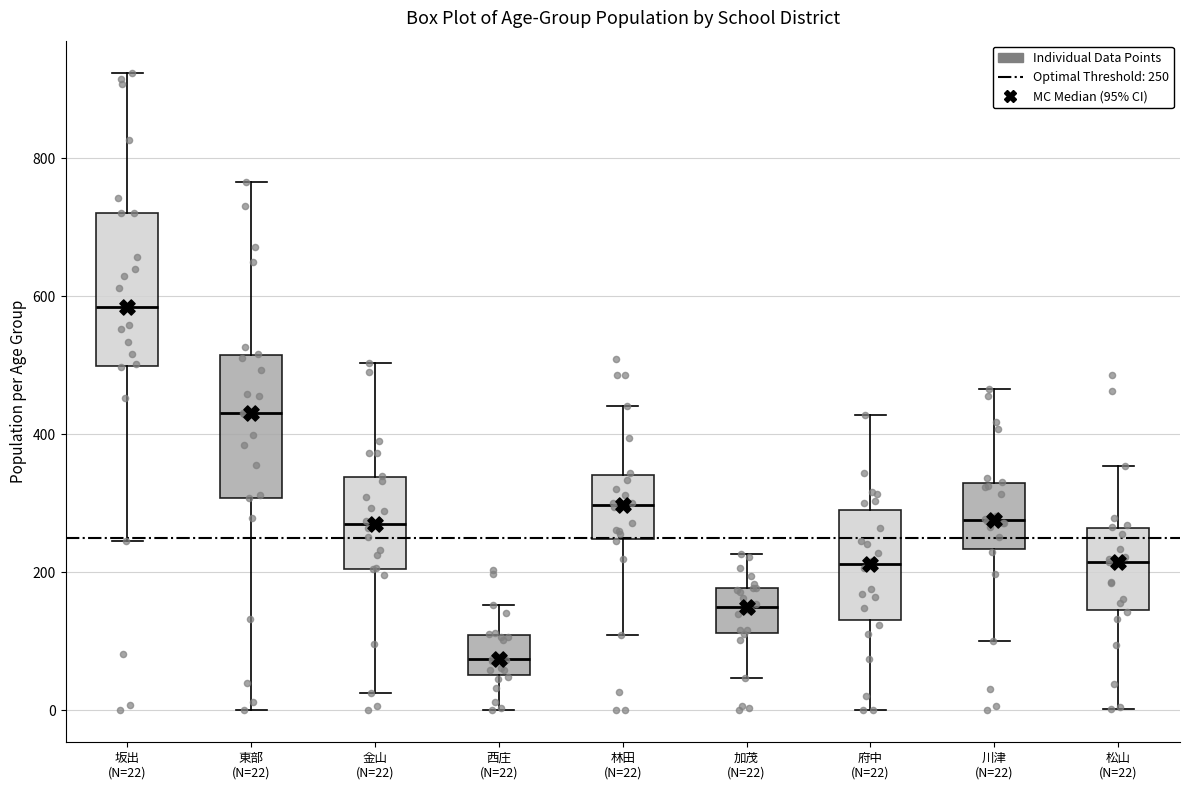

Where does the lower whisker of the box for 府中 (N=22) end on the y-axis? The values are not printed on the chart, so give them approximately, as read against the axis.

0